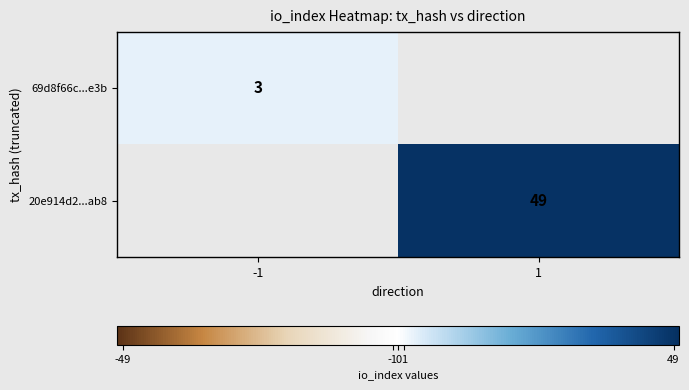

Count the number of data series in this chart.

2